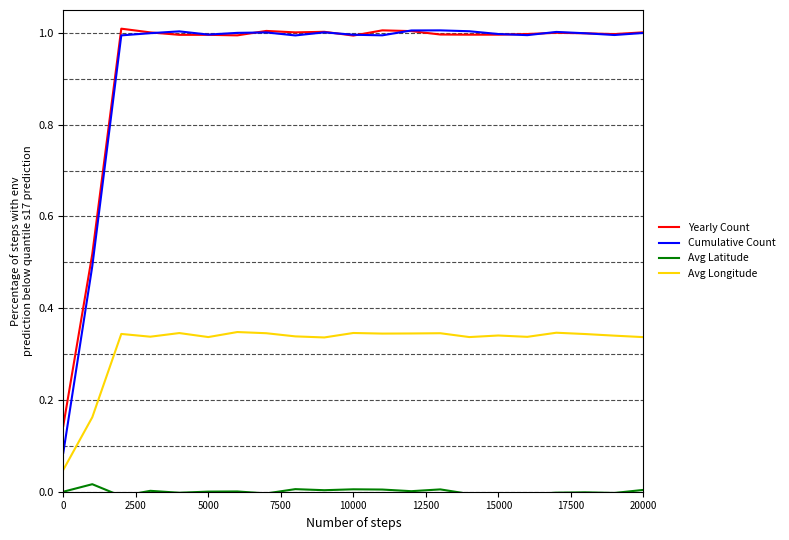

Does the chart have visible grid lines?

No